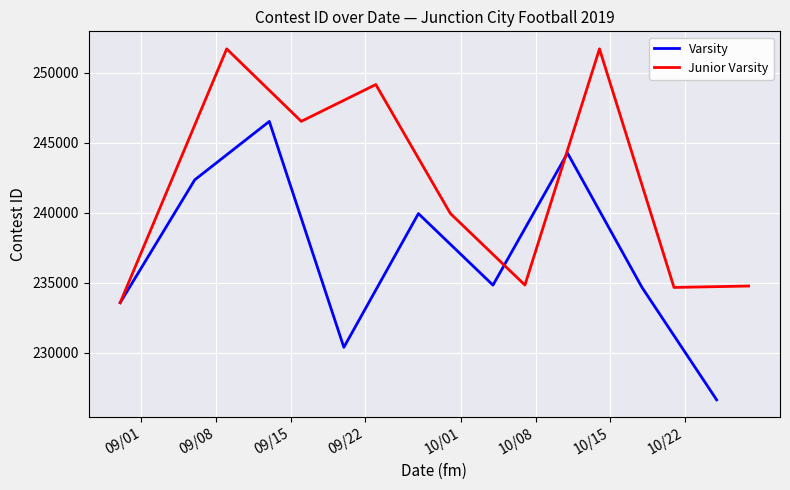

What is the minimum value for Varsity?

226647